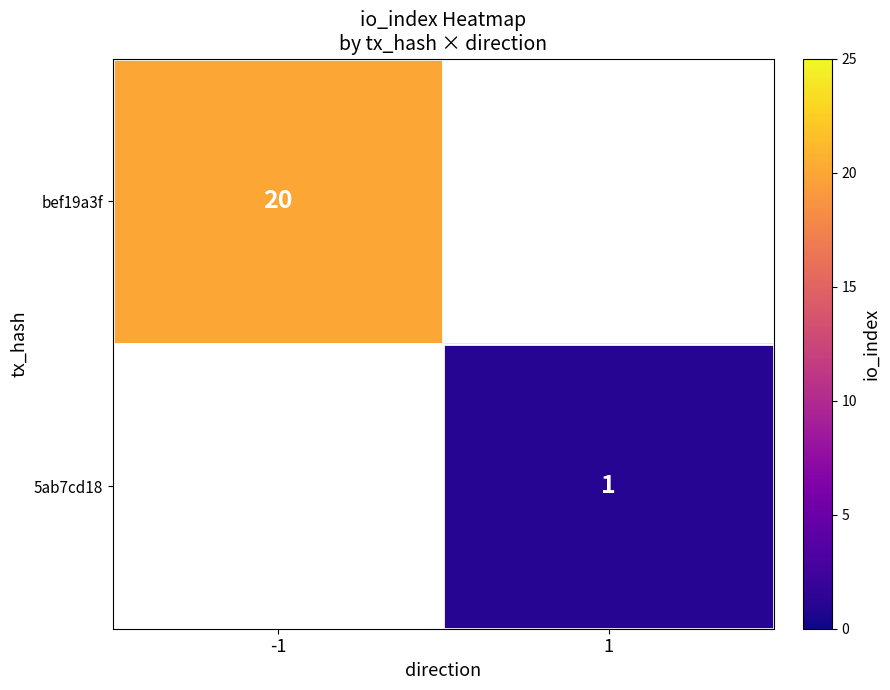

The value of bef19a3f at -1 is 20. True or false?

True